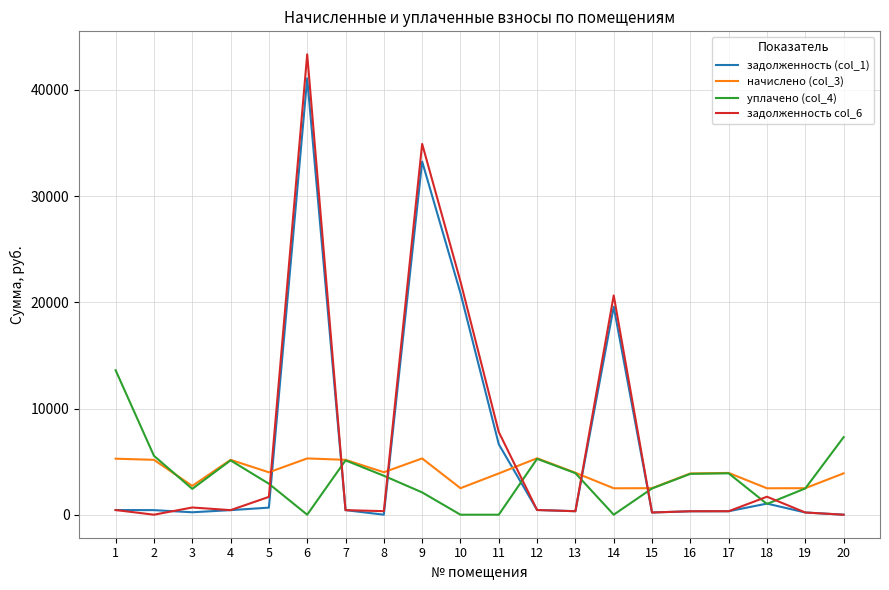

At which category is the sum across all series the highest?

6